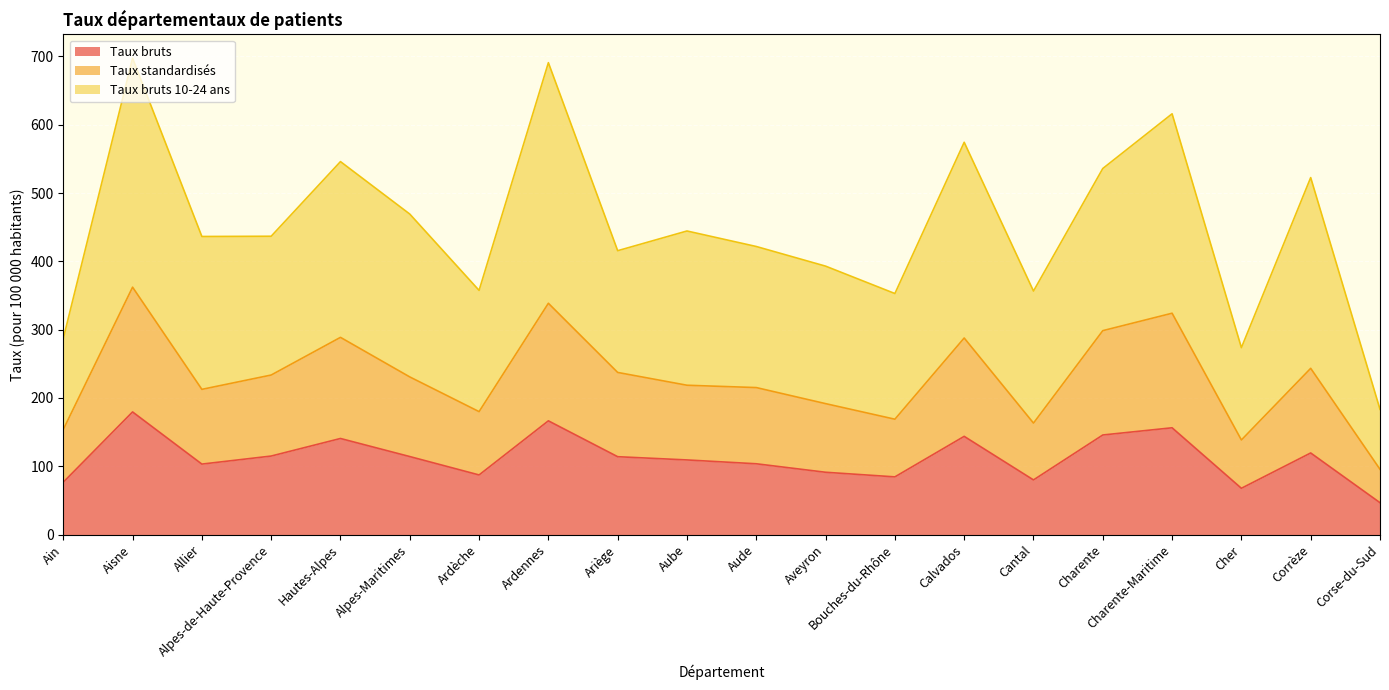

True or false: Taux bruts has a value of 62.9 at Calvados.

False